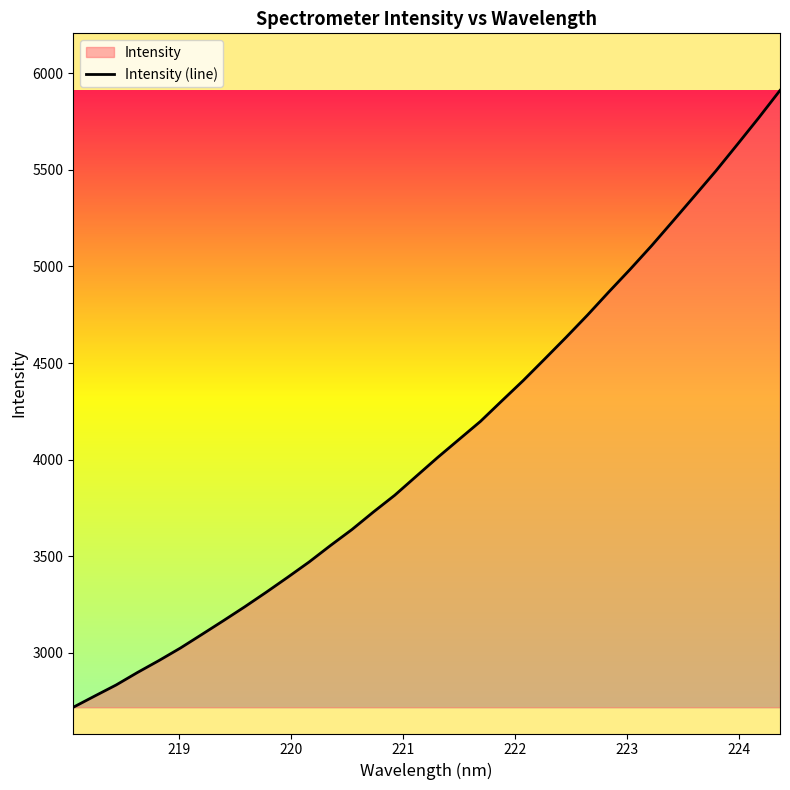

What is the greatest value displayed?

5911.7